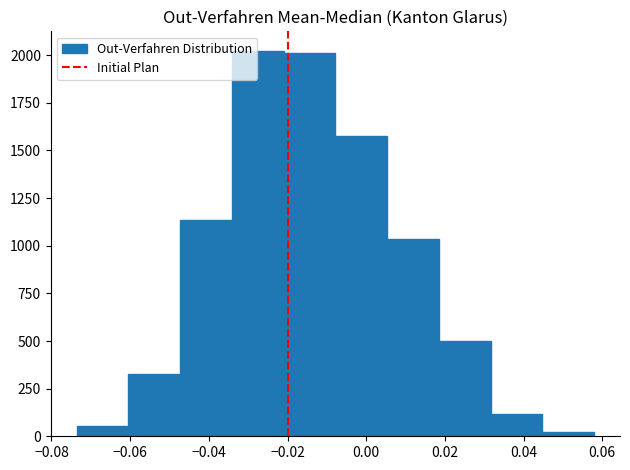

How tall is the bar that spans 0.006 to 0.018 on the x-axis? Neither the bar edges nor the heights are printed on the chart, so give them approximately, as read against the axes.

1050